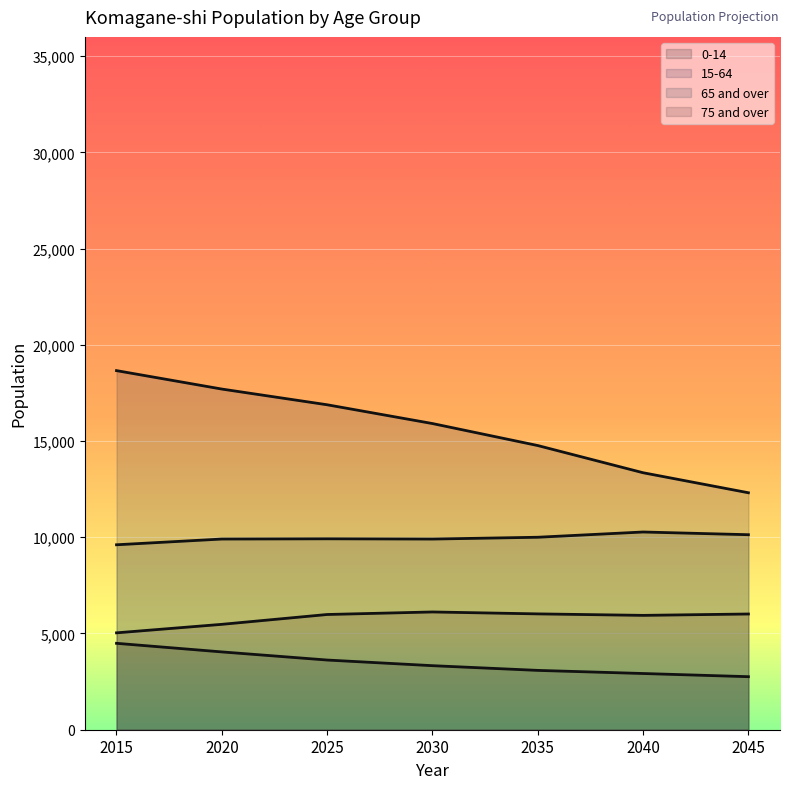

Reading left to right, extract all data points from this chart.

0-14: 2015=4490	2020=4043	2025=3621	2030=3328	2035=3083	2040=2921	2045=2756
15-64: 2015=18659	2020=17701	2025=16885	2030=15909	2035=14766	2040=13353	2045=12313
65 and over: 2015=9610	2020=9908	2025=9920	2030=9907	2035=10001	2040=10274	2045=10133
75 and over: 2015=5034	2020=5476	2025=5987	2030=6119	2035=6019	2040=5942	2045=6013